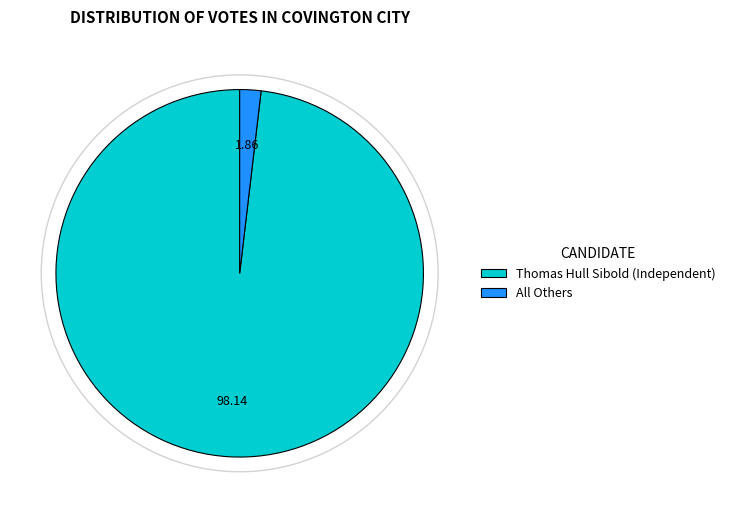

Which category has the smallest portion of the pie?

All Others